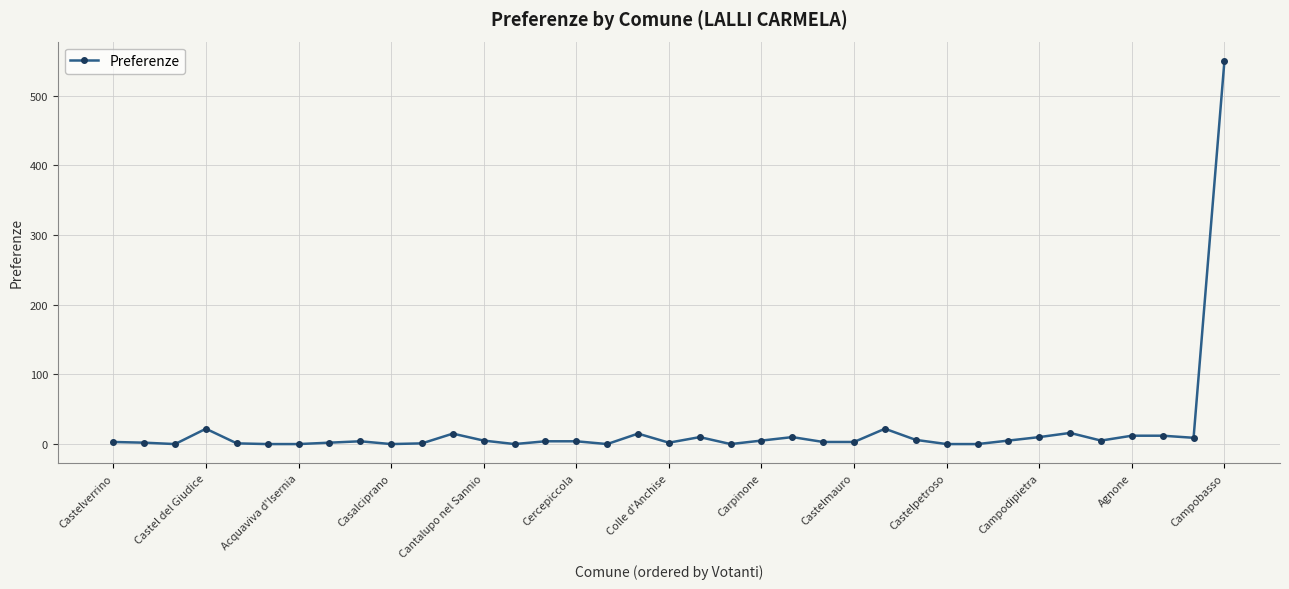

What is the maximum value shown in the chart?

550